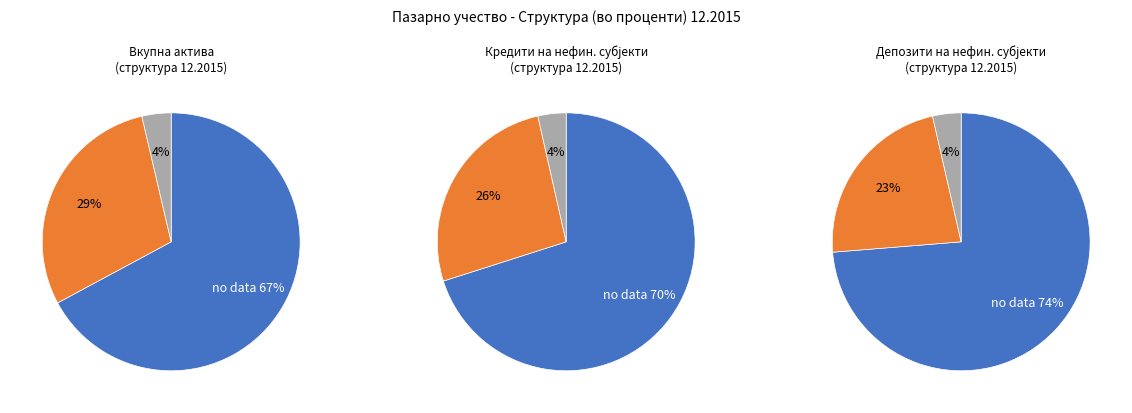

Does Големи банки account for over 50% of the chart?

Yes